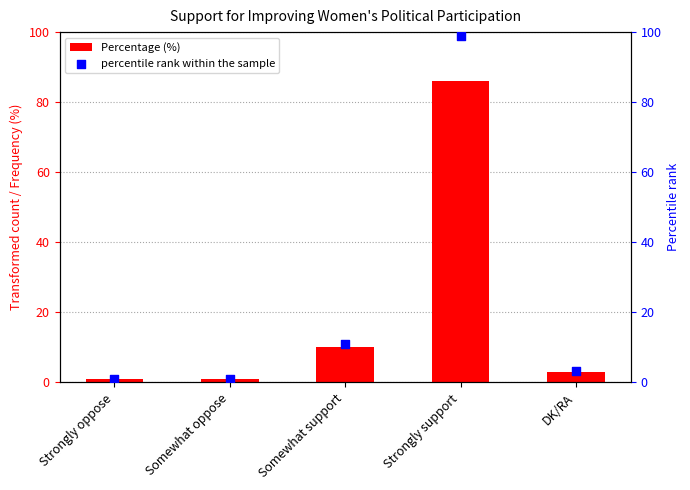

What is the total value across all series at Strongly support?

185.0